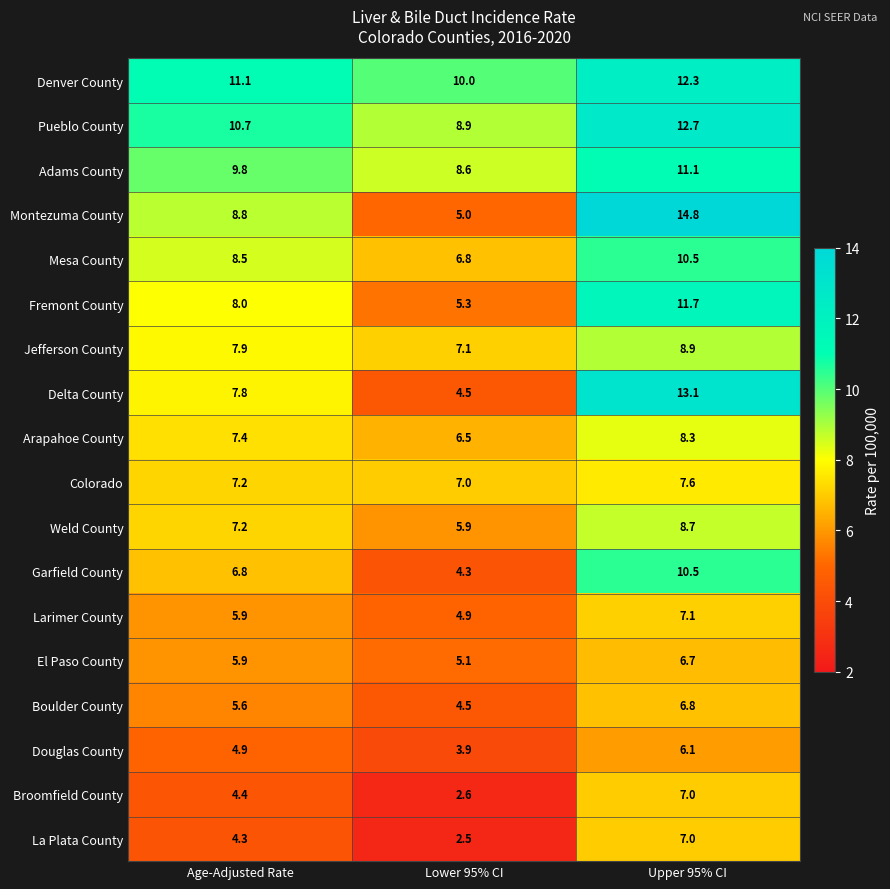

What is the total value across all series at Age-Adjusted Rate?

132.2